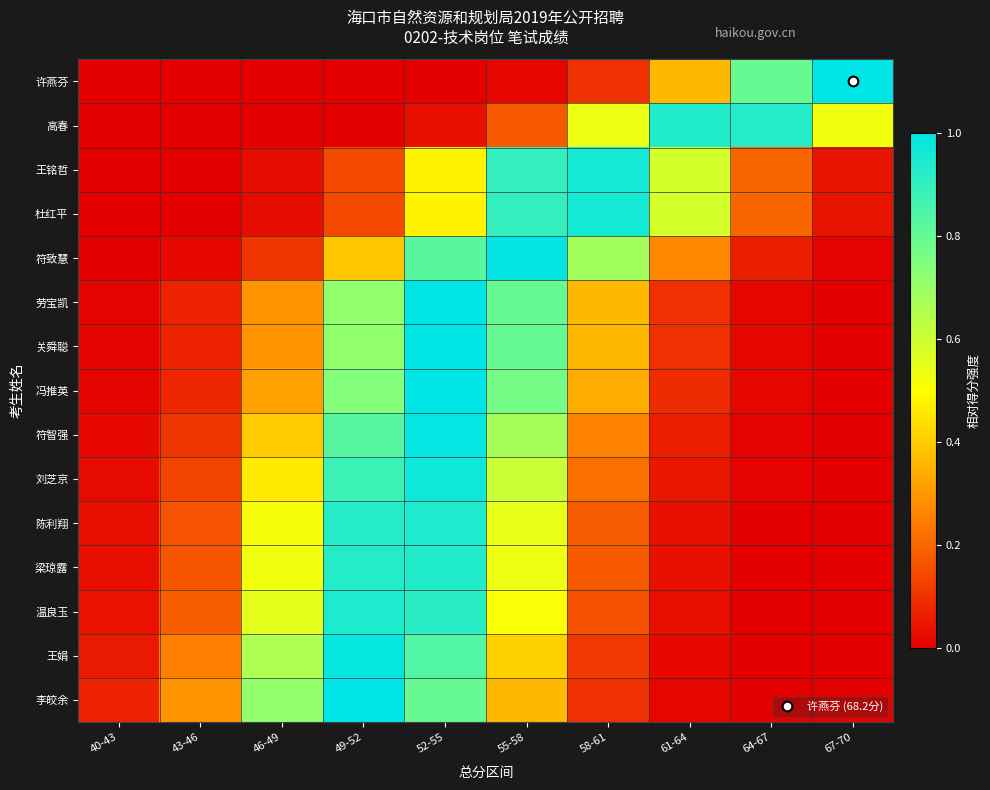

What is the total value across all series at 55-58?

9.0